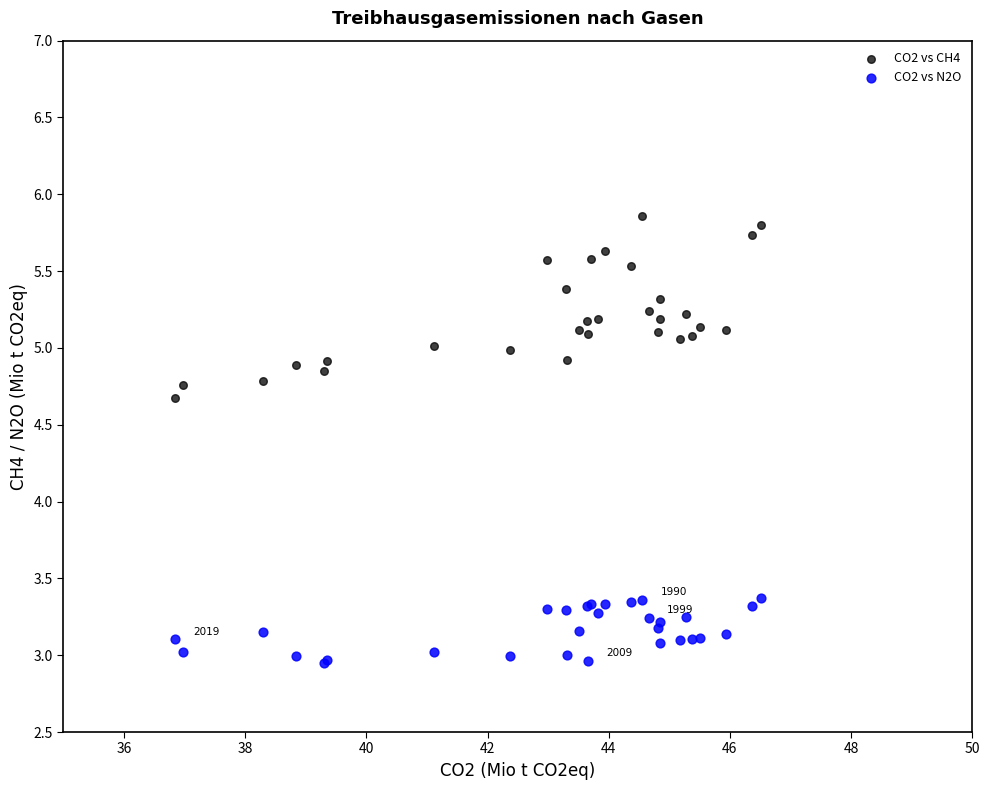

Which series has the largest Y range (max minus min)?

CO2 vs CH4